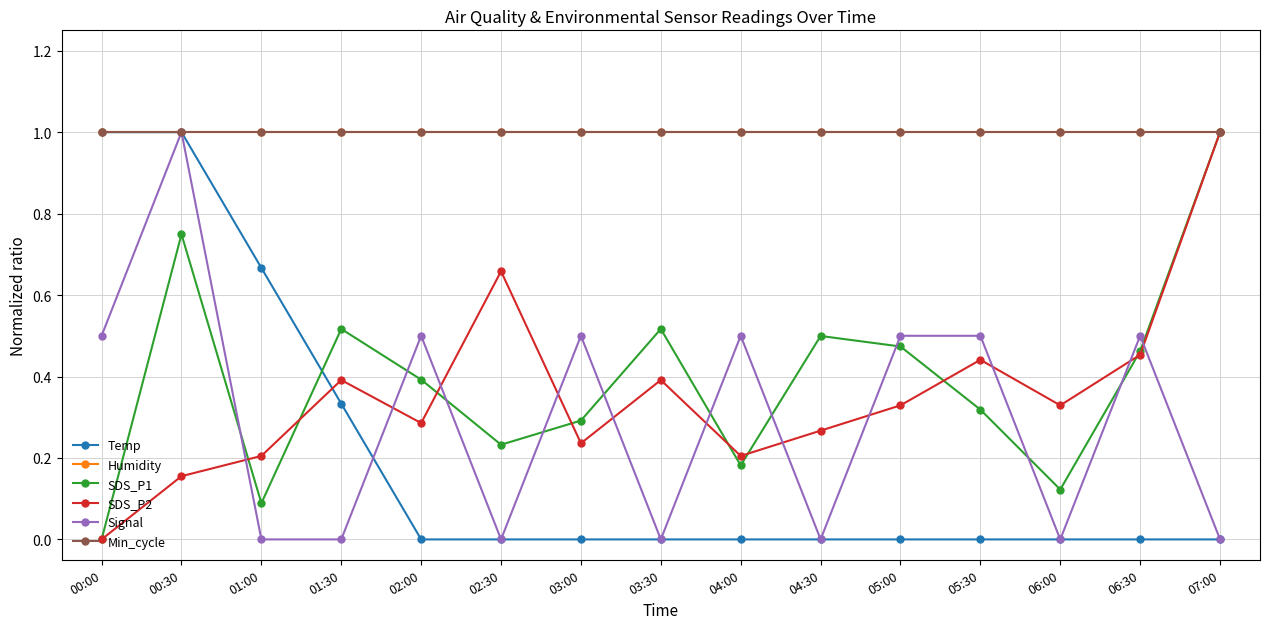

Is it true that SDS_P2 equals 0.3 at 03:00?

False